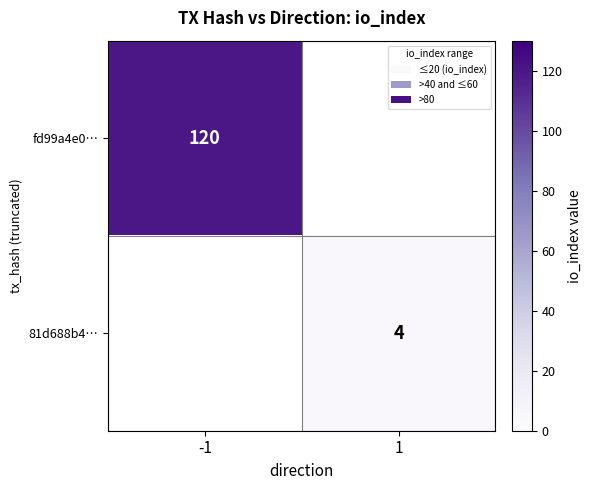

Is the value of fd99a4e0… at -1 greater than the value of 81d688b4… at 1?

Yes